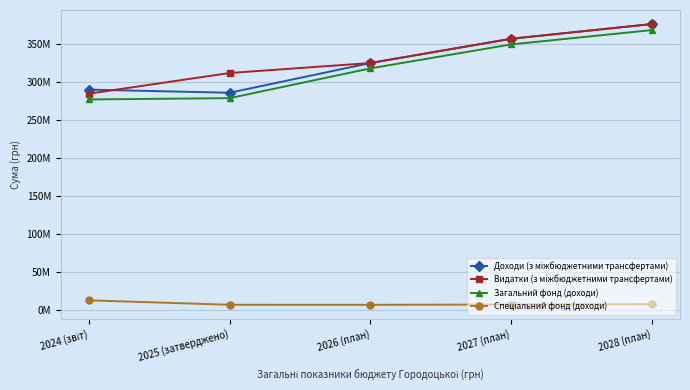

What is the label of the 1st point from the left?

2024 (звіт)